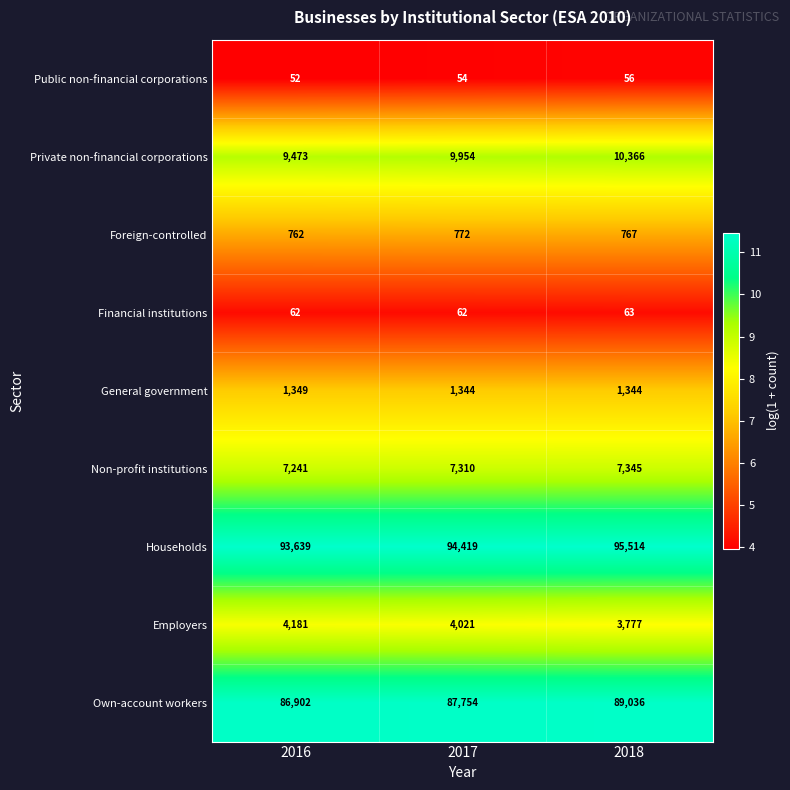

Reading left to right, what are all the values shown in this chart?

Public non-financial corporations: 52	54	56
Private non-financial corporations: 9473	9954	10366
Foreign-controlled: 762	772	767
Financial institutions: 62	62	63
General government: 1349	1344	1344
Non-profit institutions: 7241	7310	7345
Households: 93639	94419	95514
Employers: 4181	4021	3777
Own-account workers: 86902	87754	89036